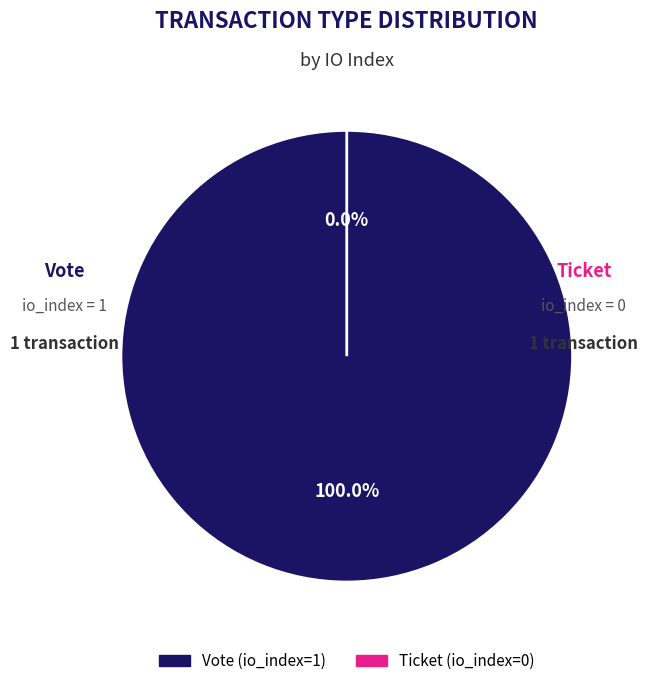

What is the majority slice?

Vote (io_index=1)